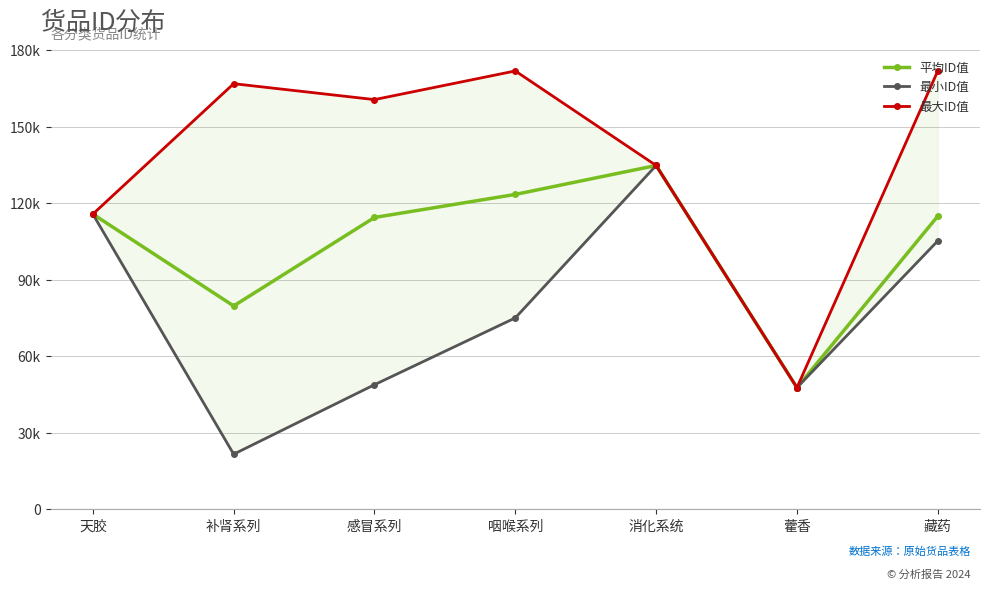

Where does the 最大ID值 series first go above 160637?

补肾系列